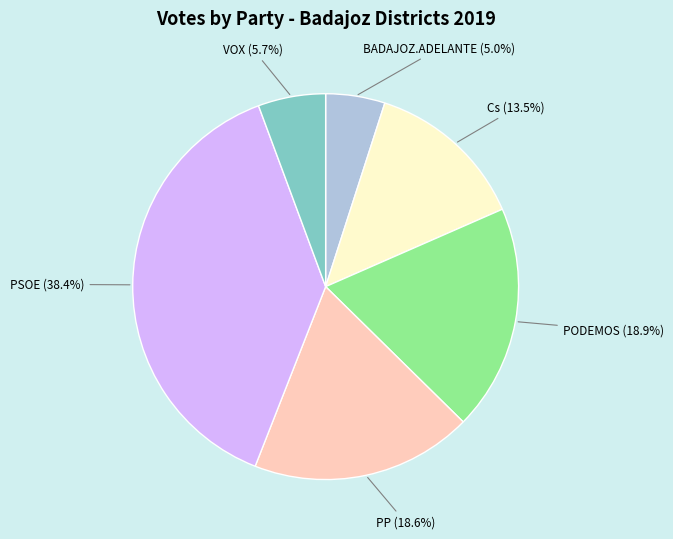

Is there a majority slice in this chart?

No